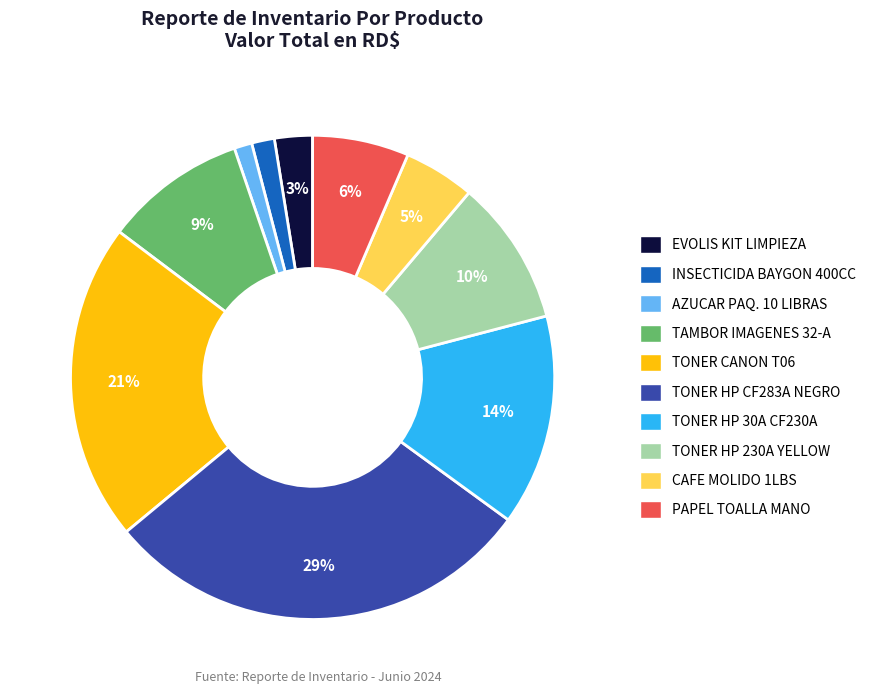

Is there any slice that represents more than half of the pie?

No